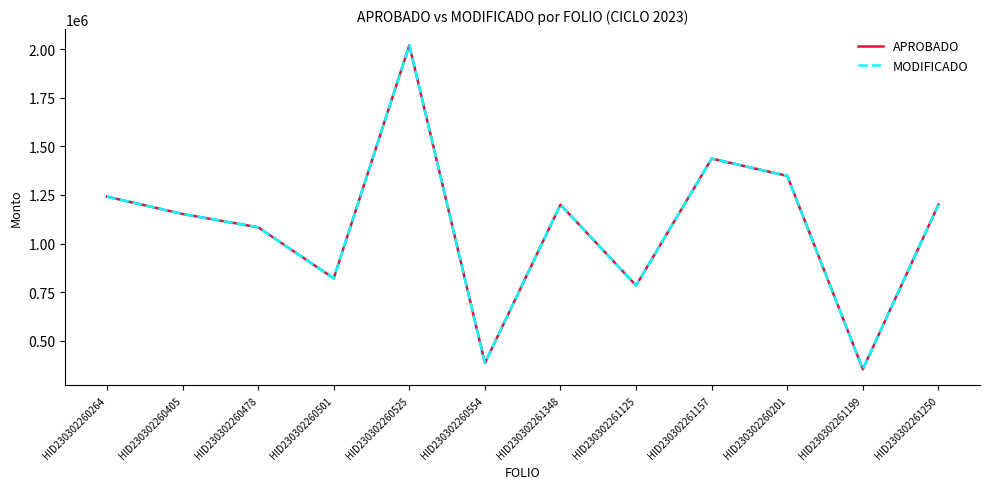

Is this an area chart (filled region under the line)?

No